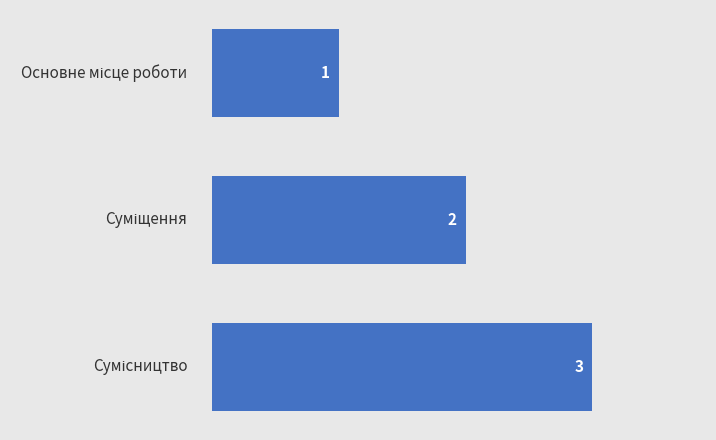

Are the bars horizontal?

Yes